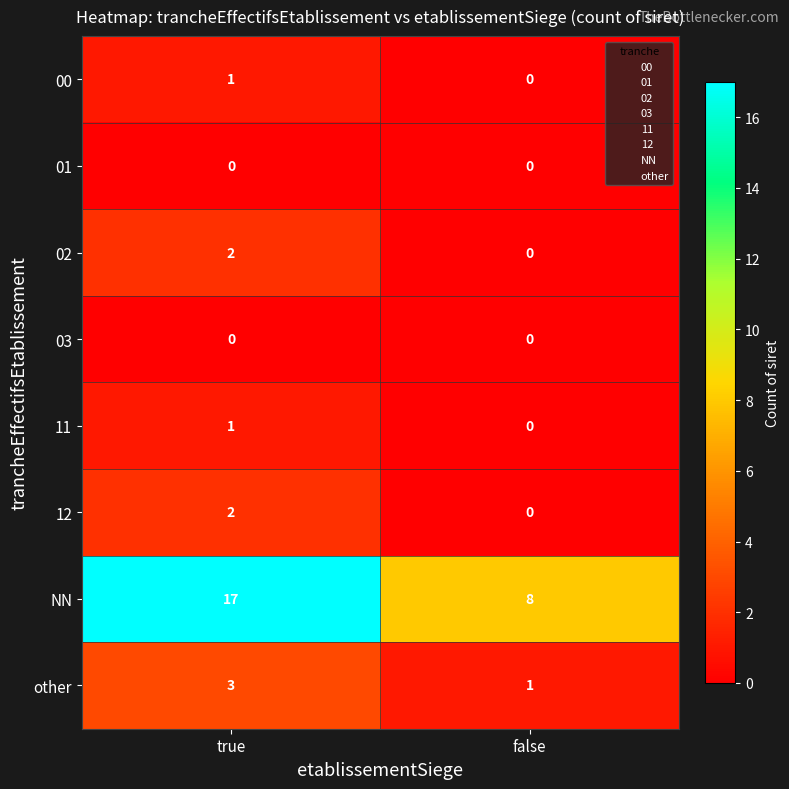

At which label is 11 closest to 0?

false